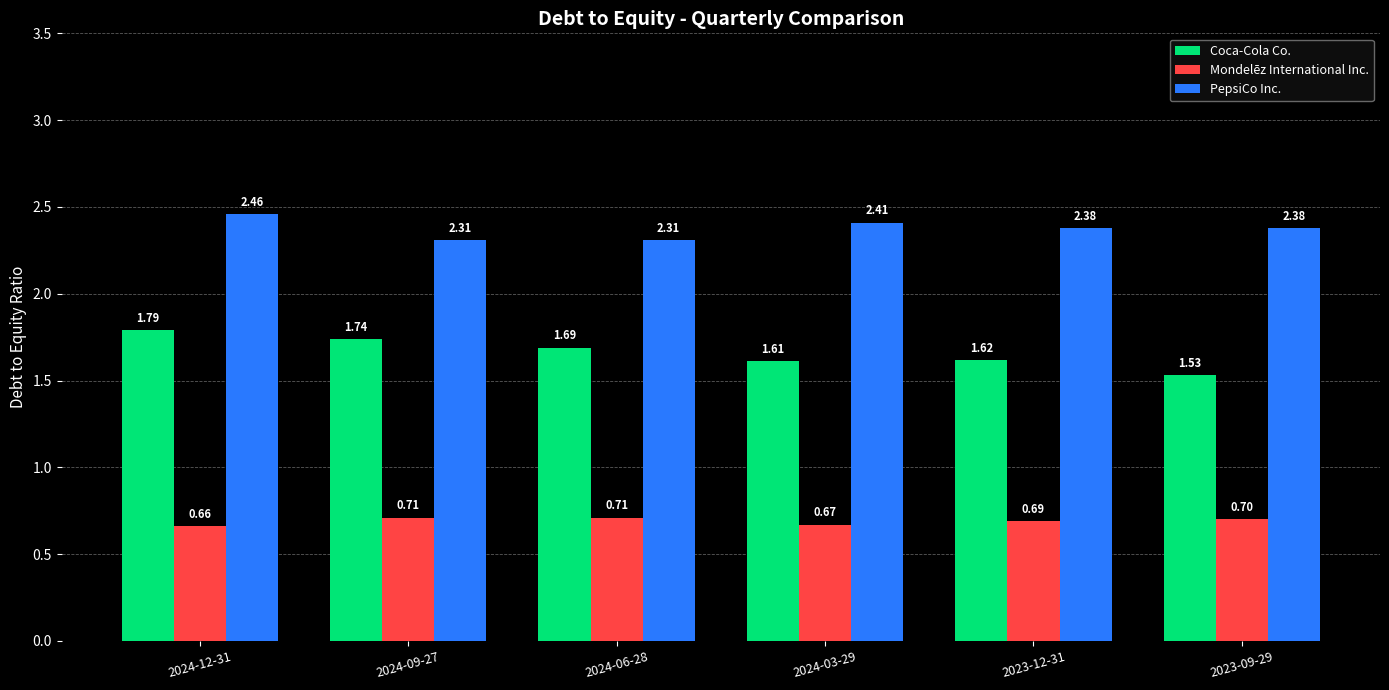

What are all the series names shown in the legend?

Coca-Cola Co., Mondelēz International Inc., PepsiCo Inc.